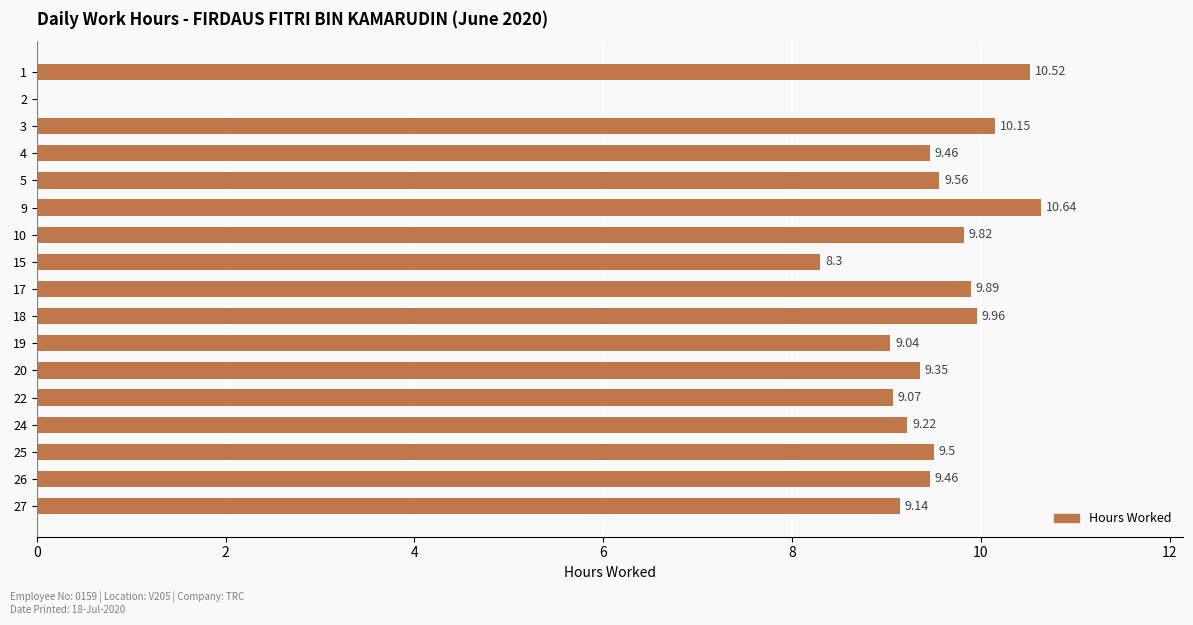

Which has a higher value, 3 or 15?

3